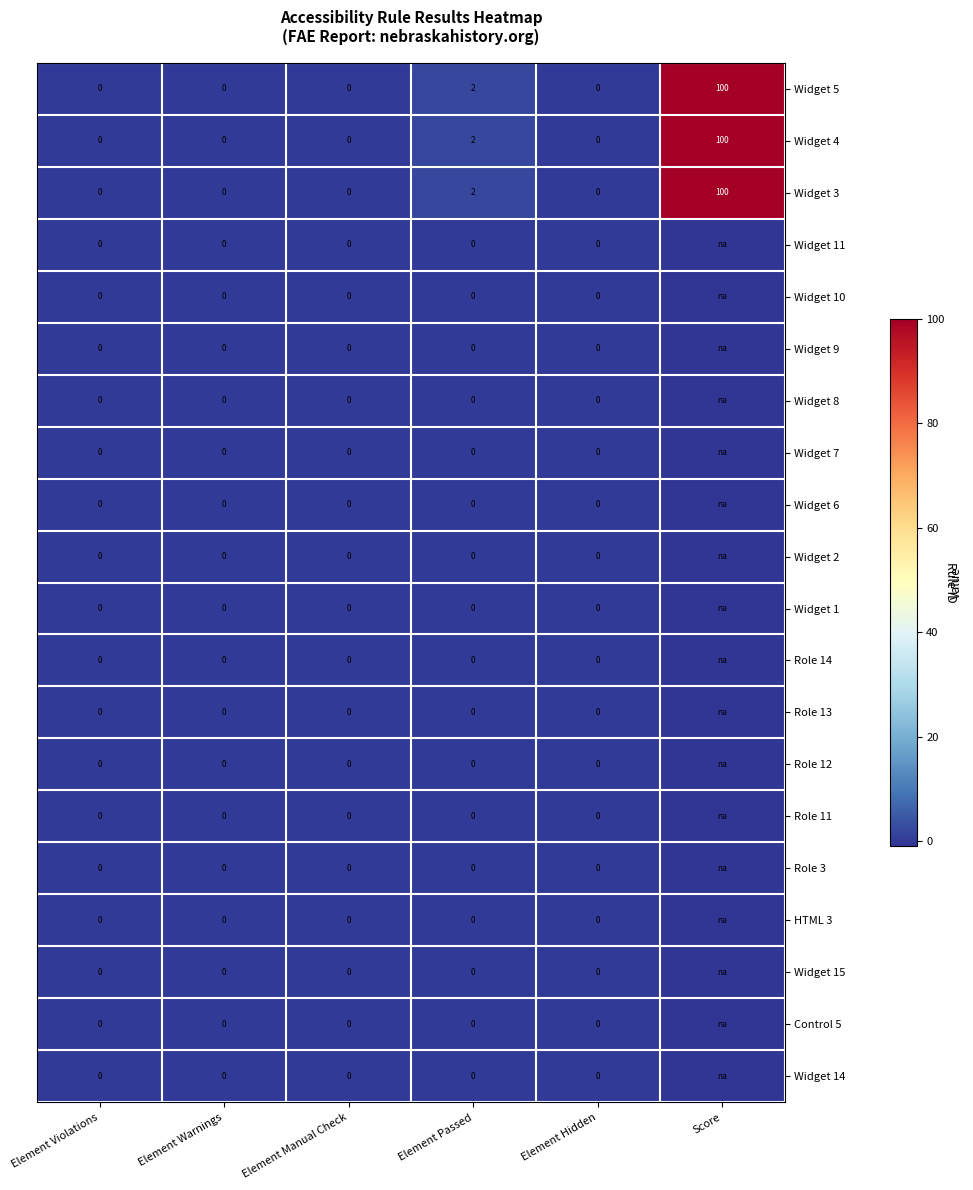

What is the total value across all series at Element Passed?

6